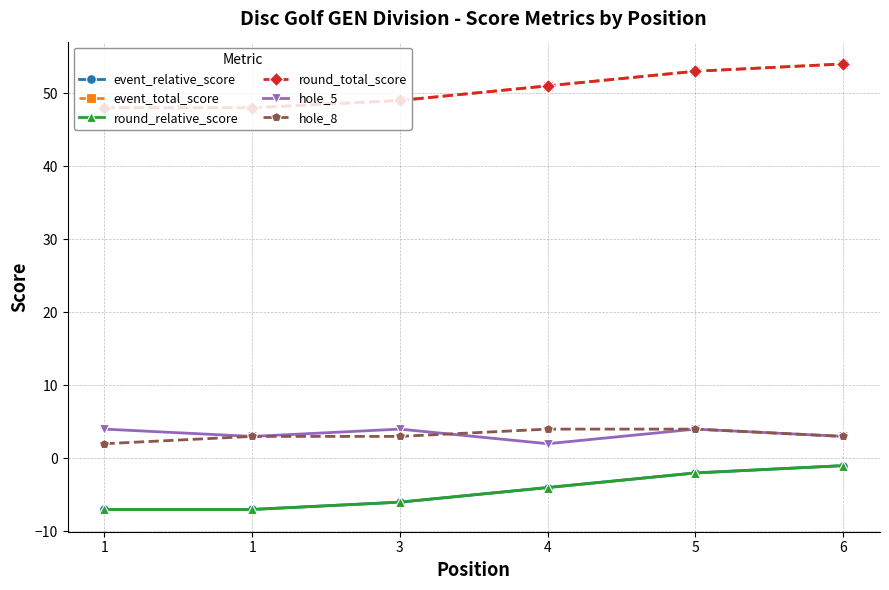

What is the difference between the maximum and minimum values in the hole_8 series?

2